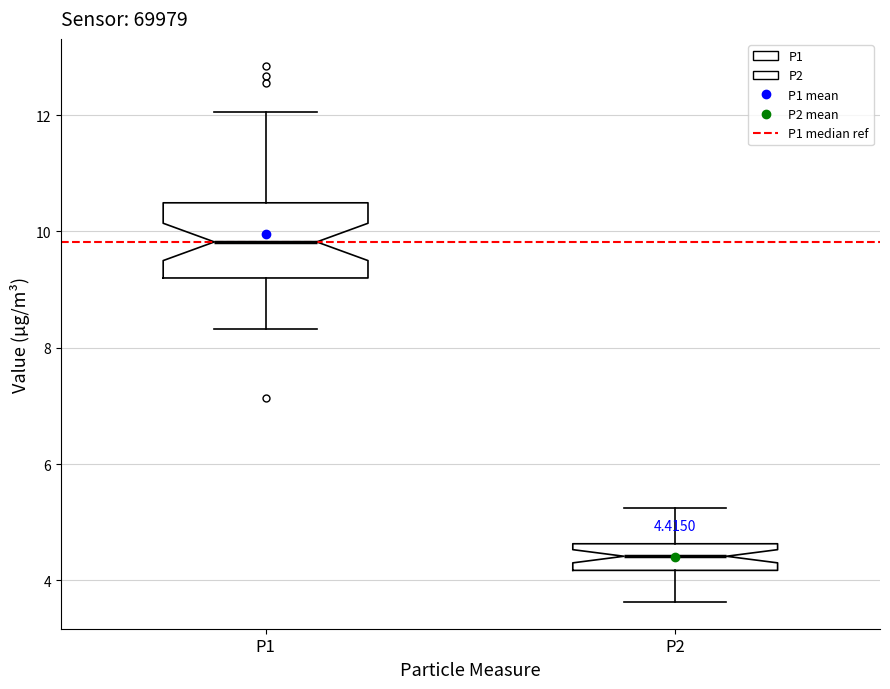

Comparing the boxes themselves (not the whiskers), which one is the tallest?

P1